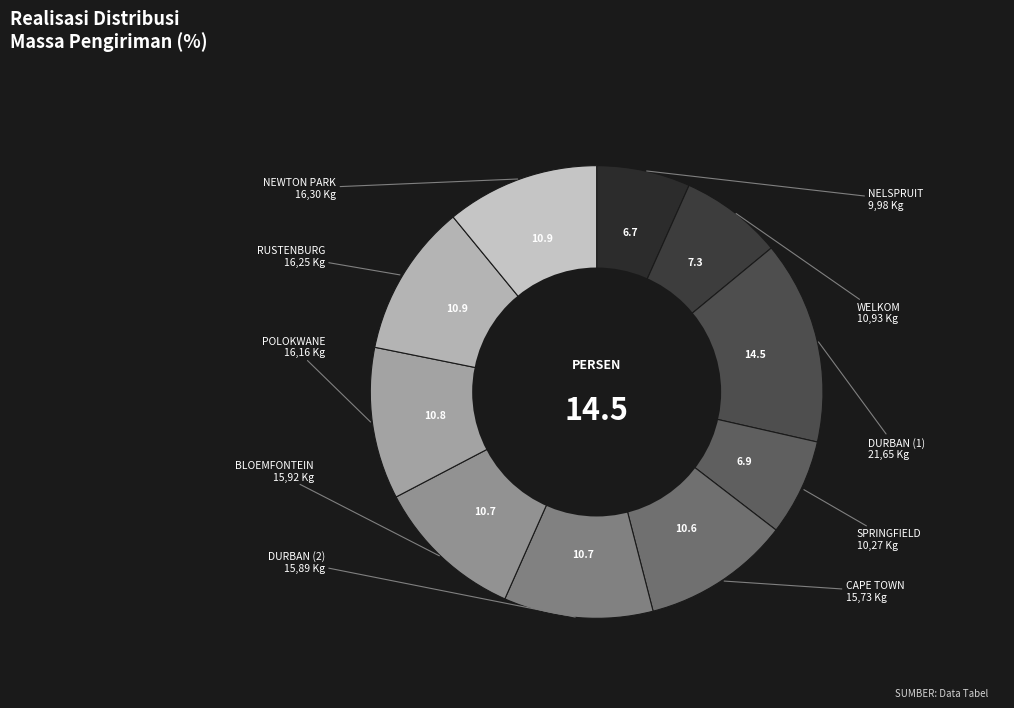

Count the number of slices in the pie.

10